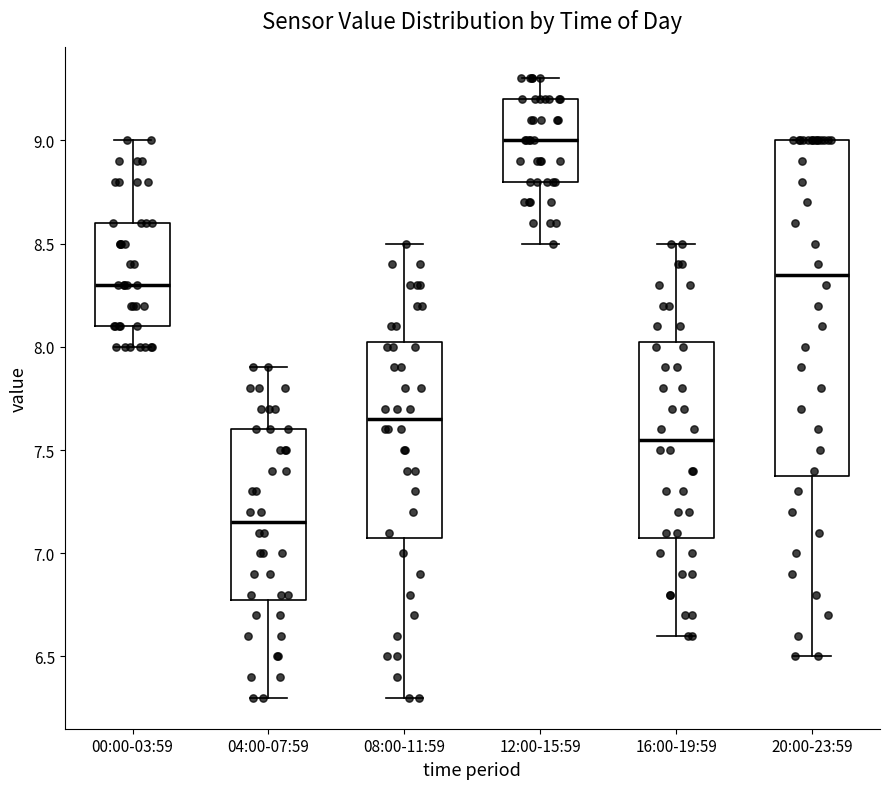

Which box has the lowest median line?

04:00-07:59